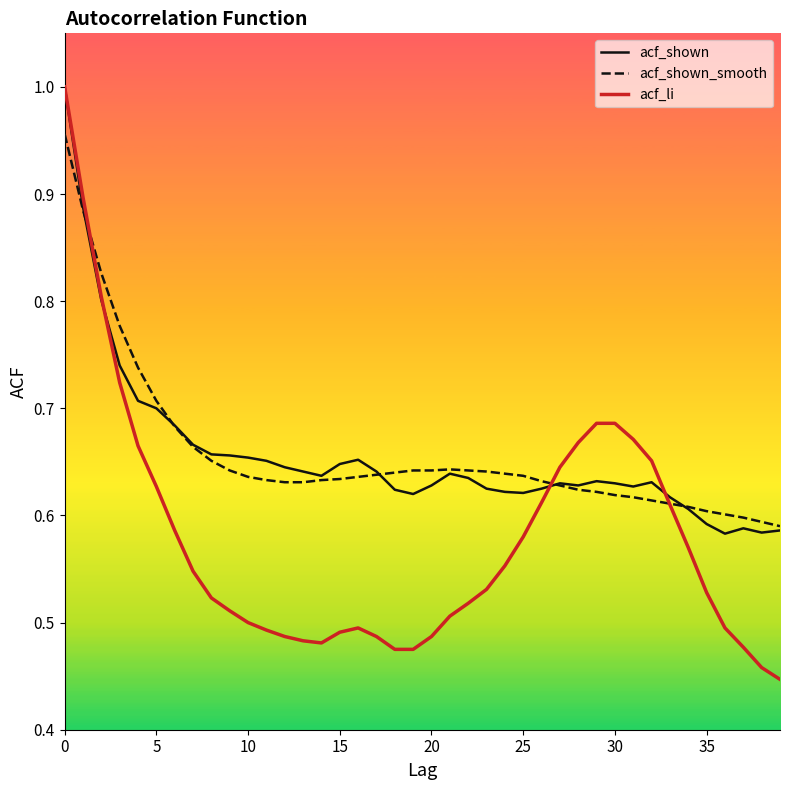

Which series has the widest spread of values?

acf_li